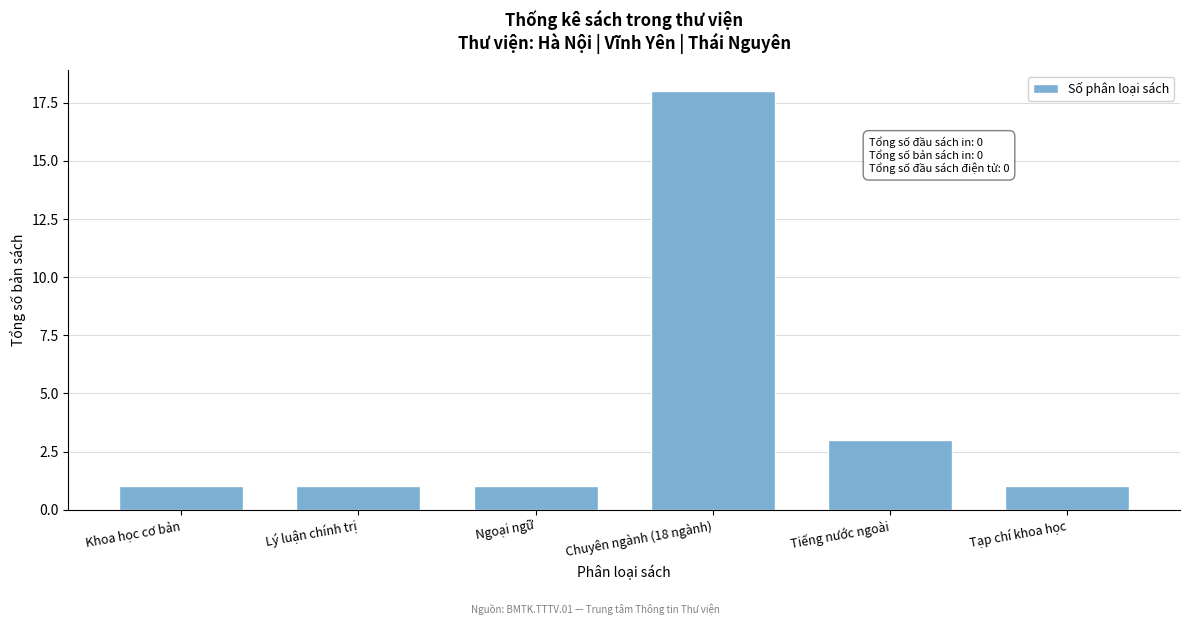

Reading left to right, what are all the values shown in this chart?

1	1	1	18	3	1